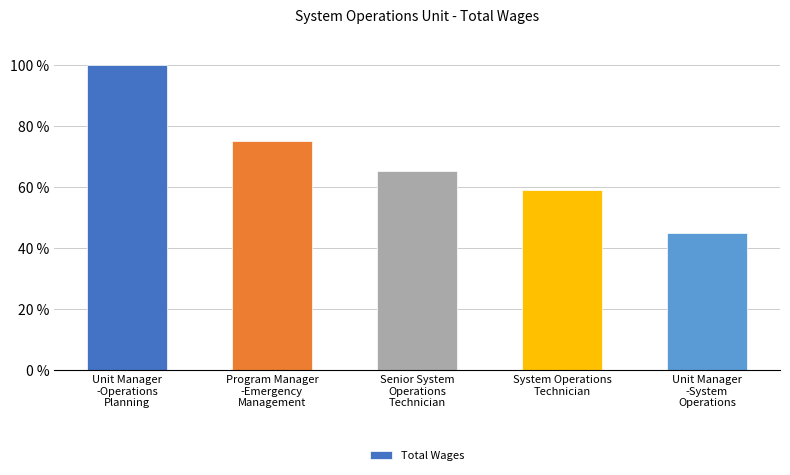

What position from the right is System Operations
Technician?

2